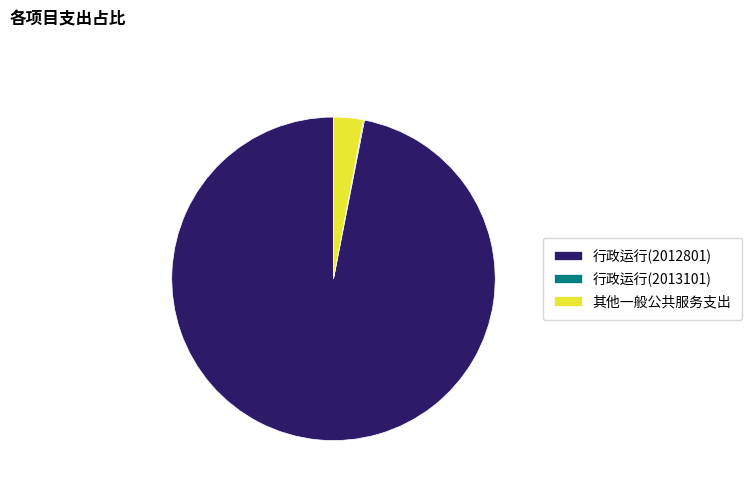

Which slice represents more than half of the pie?

行政运行(2012801)